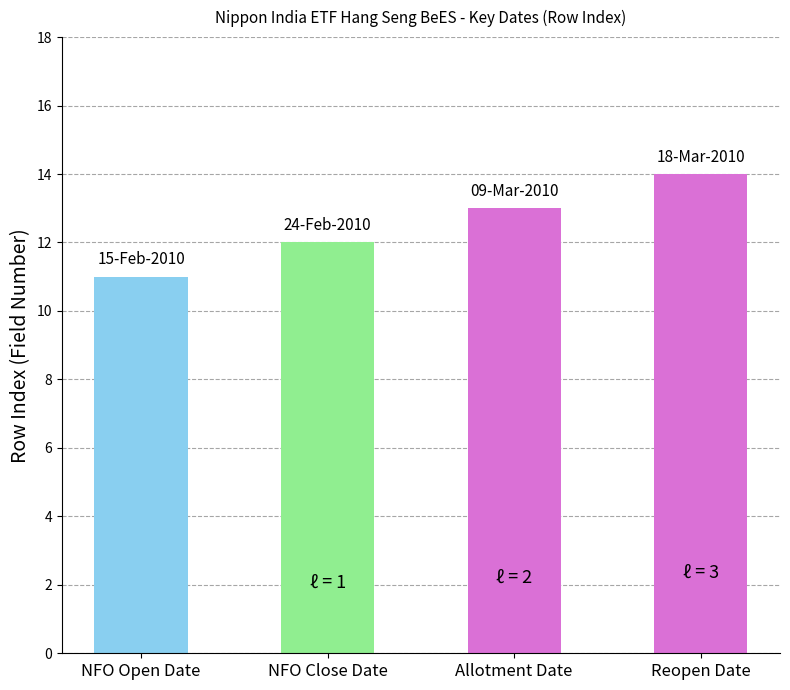

At which category does the chart reach its peak across all series?

Reopen Date